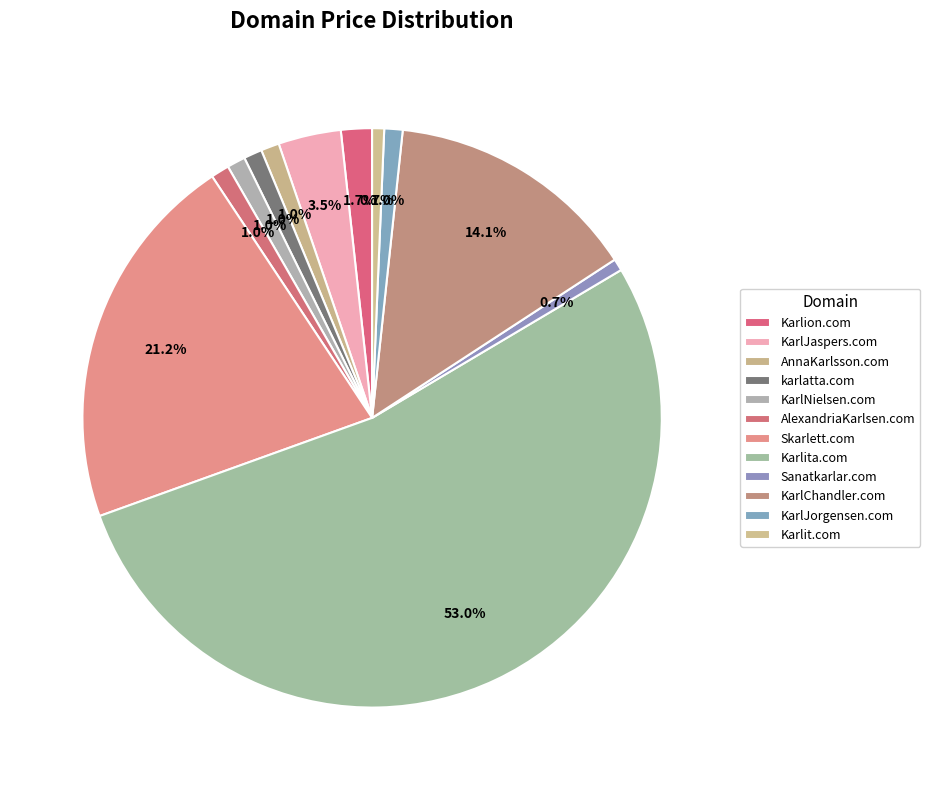

To the nearest percent, what is the difference between the largest and smallest slice percentages?

52%